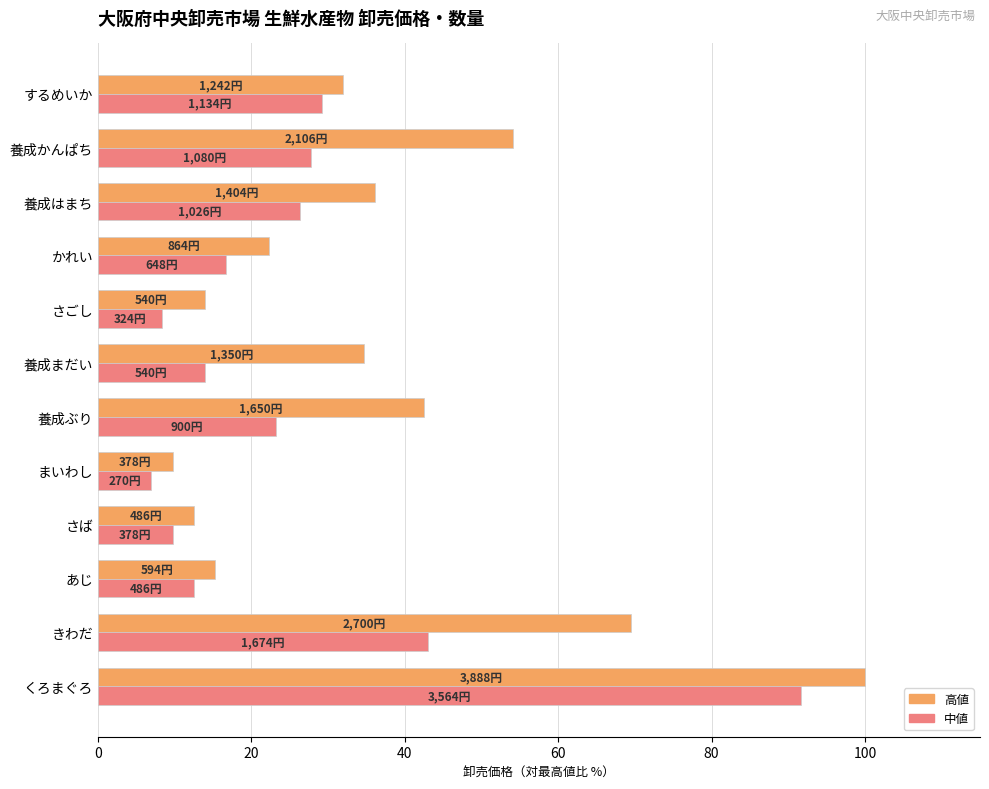

At which category is the sum across all series the highest?

くろまぐろ